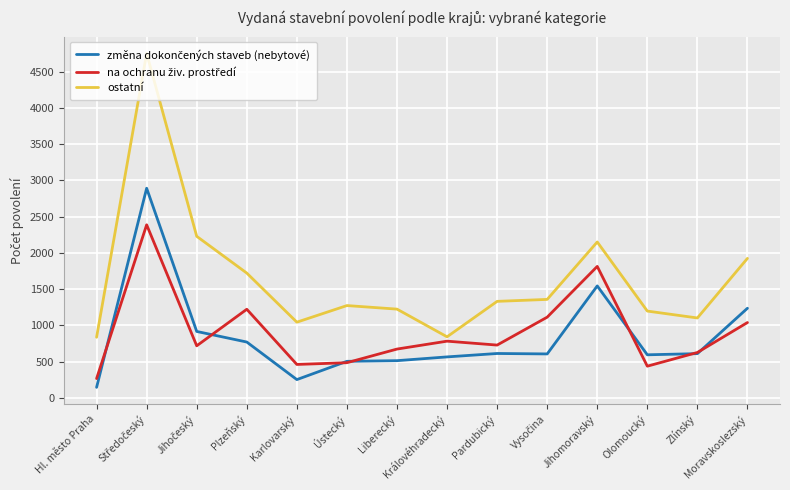

What is the highest value of the ostatní series?

4751